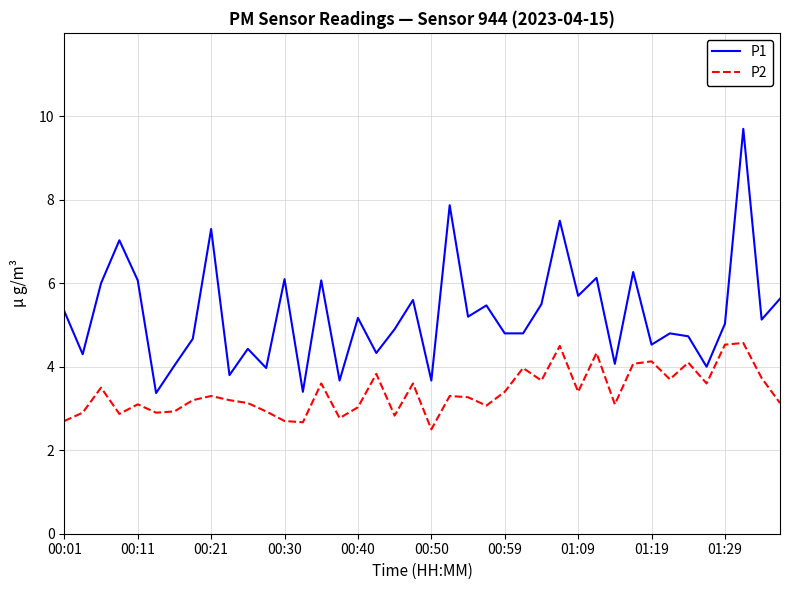

Which series has the widest spread of values?

P1